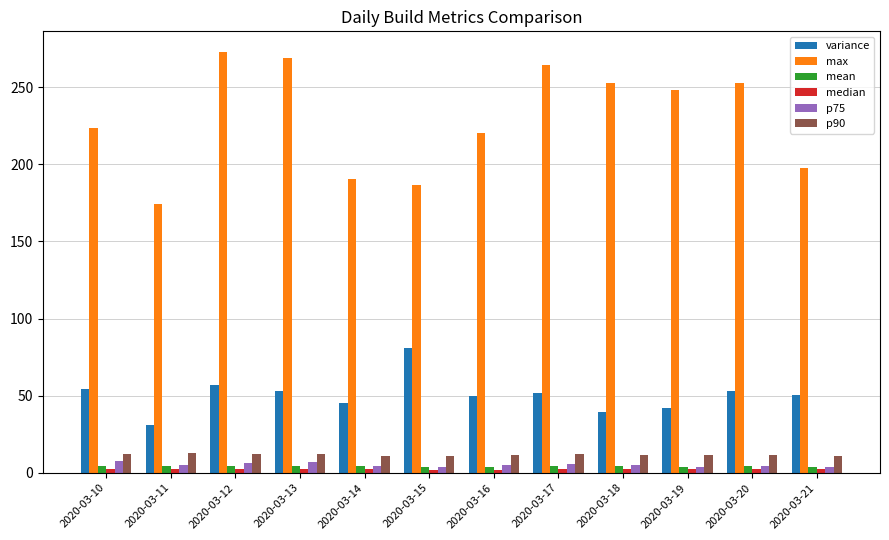

What is the difference between the second highest and minimum values in the p75 series?

3.7